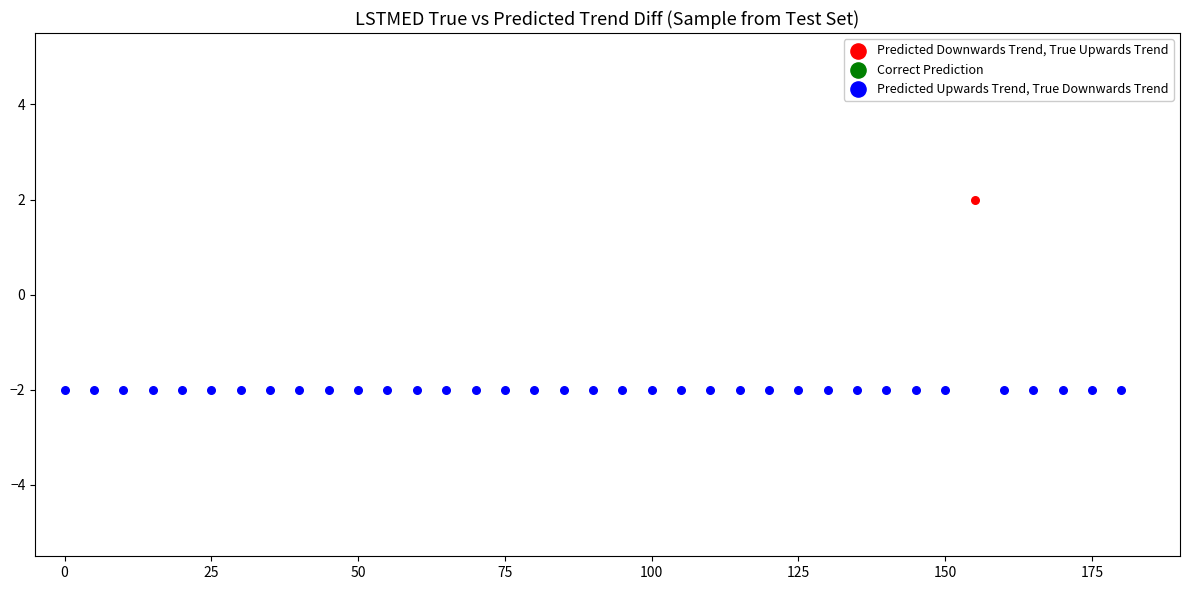

Which series contains the highest Y value?

Predicted Downwards Trend, True Upwards Trend